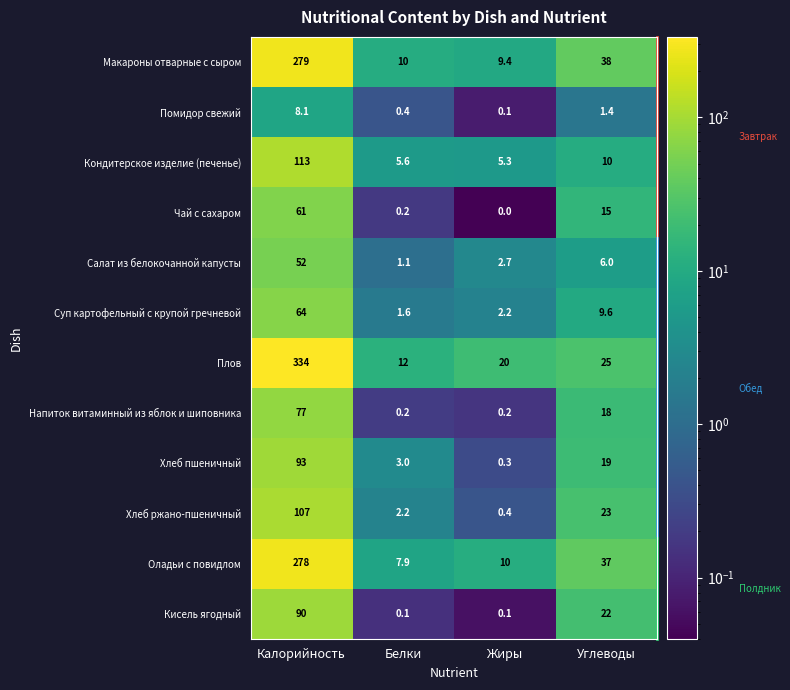

List the labels in order of Плов value, largest first.

Калорийность, Углеводы, Жиры, Белки